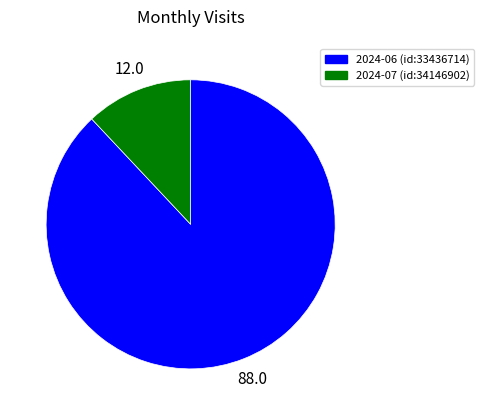

Does any single category account for the majority?

Yes